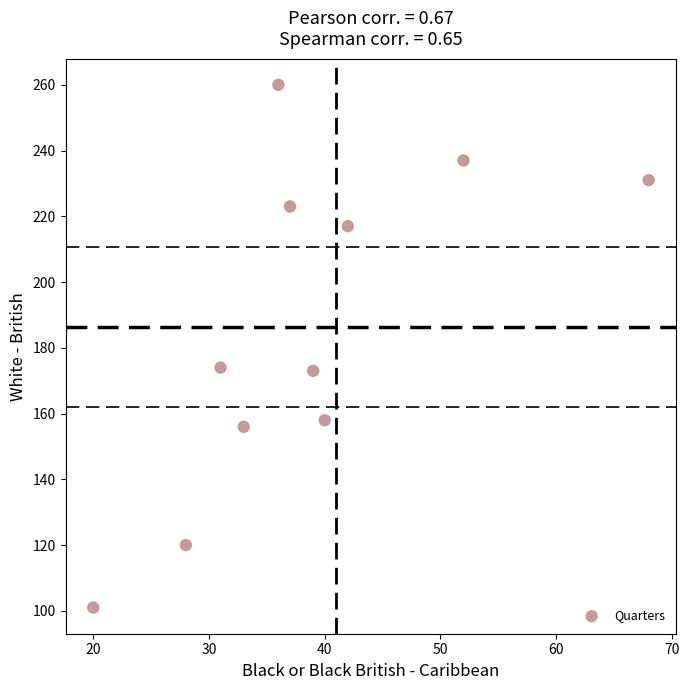

What is the range of X values (max minus min)?

48